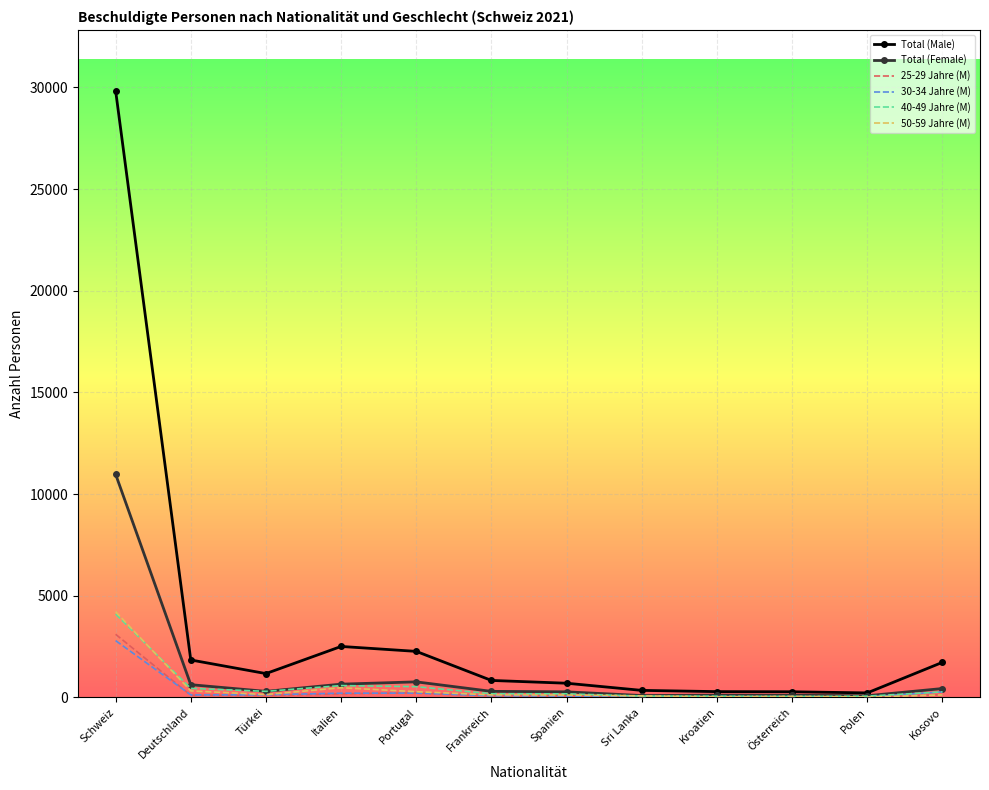

In 50-59 Jahre (M), how many points are higher than both neighbors (excluding endpoints)?

2